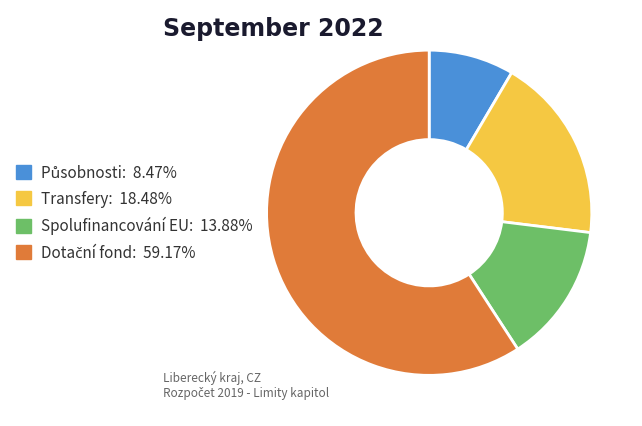

Does Spolufinancování EU account for over 50% of the chart?

No